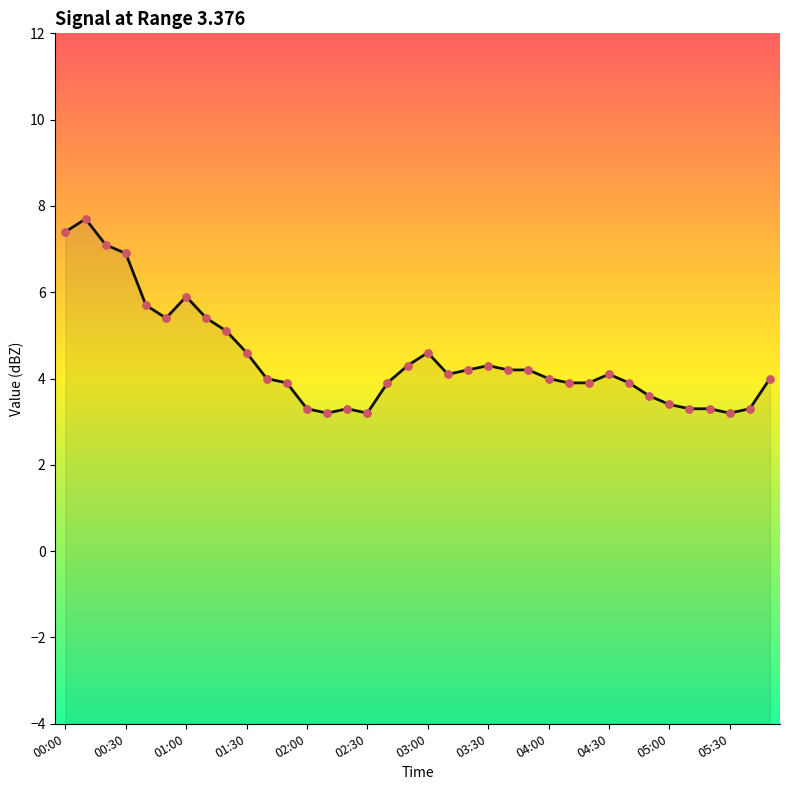

Approximately how many times larger is the value at 05:30 compared to 01:00?

0.5